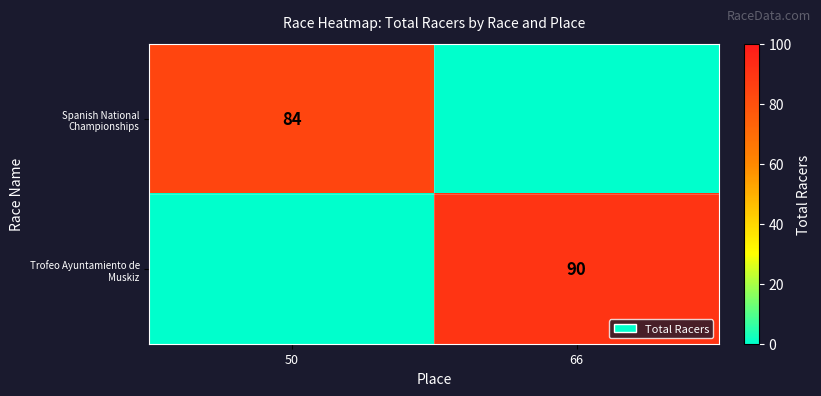

Which has a higher value, 50 or 66?

50